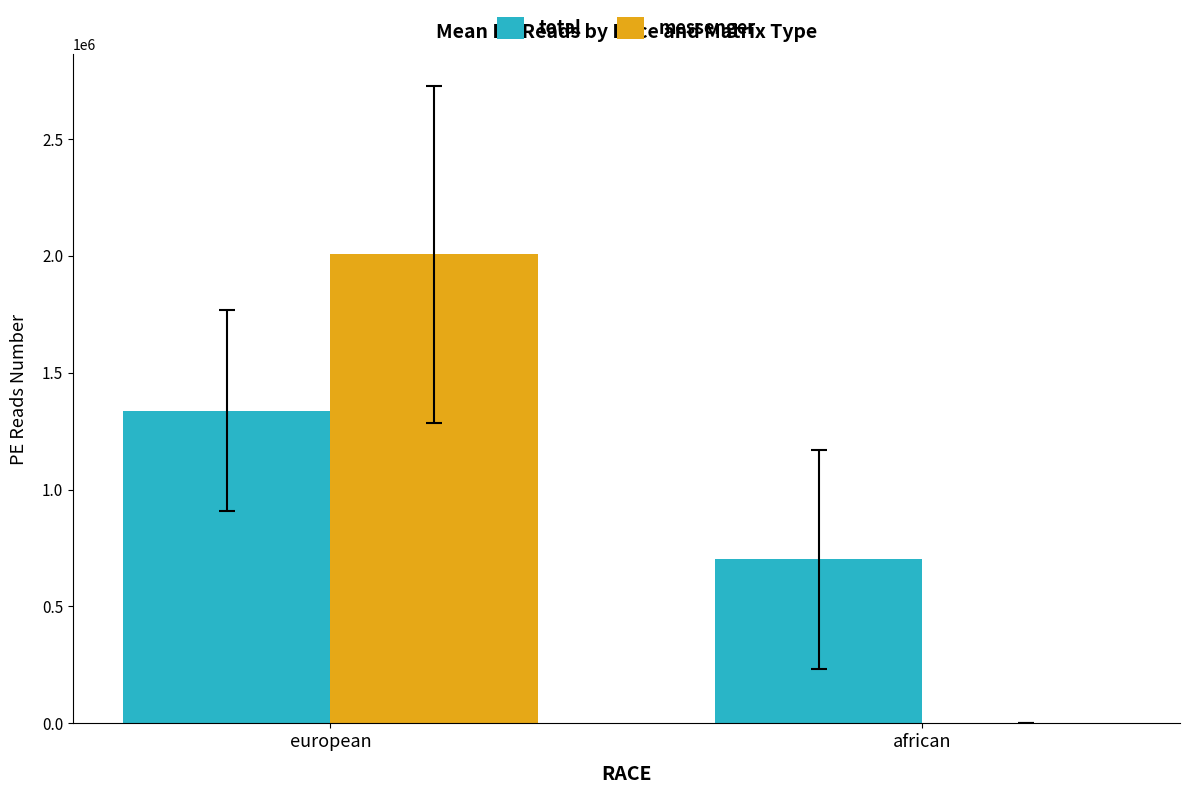

Is the value of total at african greater than the value of messenger at european?

No